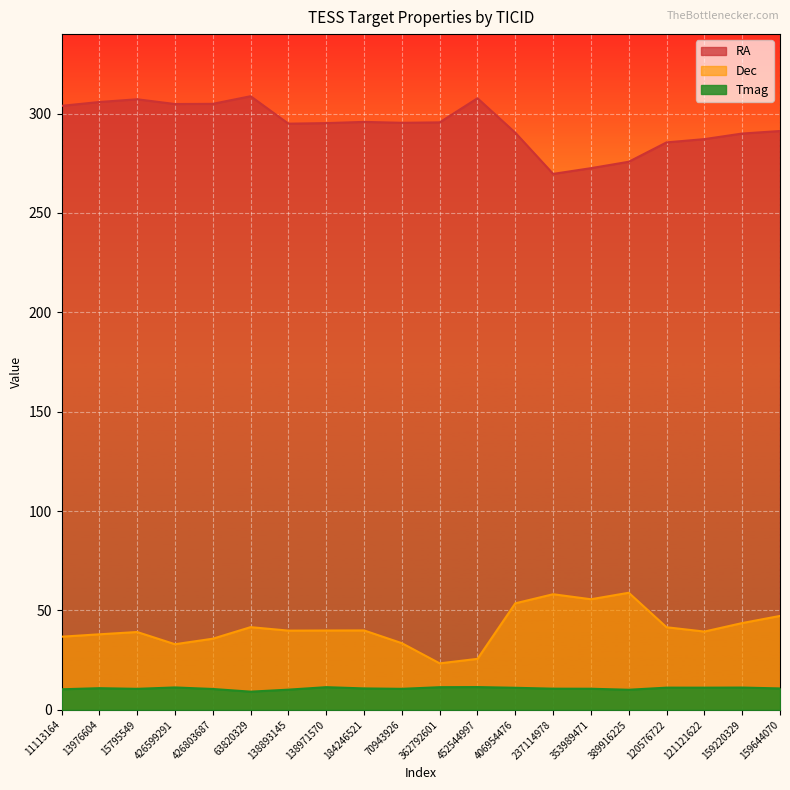

True or false: Tmag has a value of 17.8 at 120576722.

False